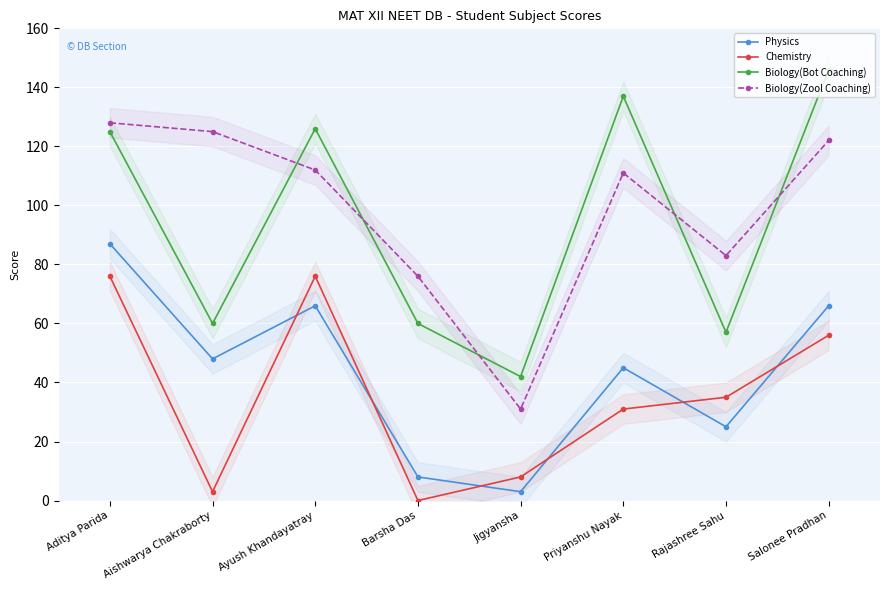

Is it true that Biology(Zool Coaching) equals 128 at Aditya Parida?

True